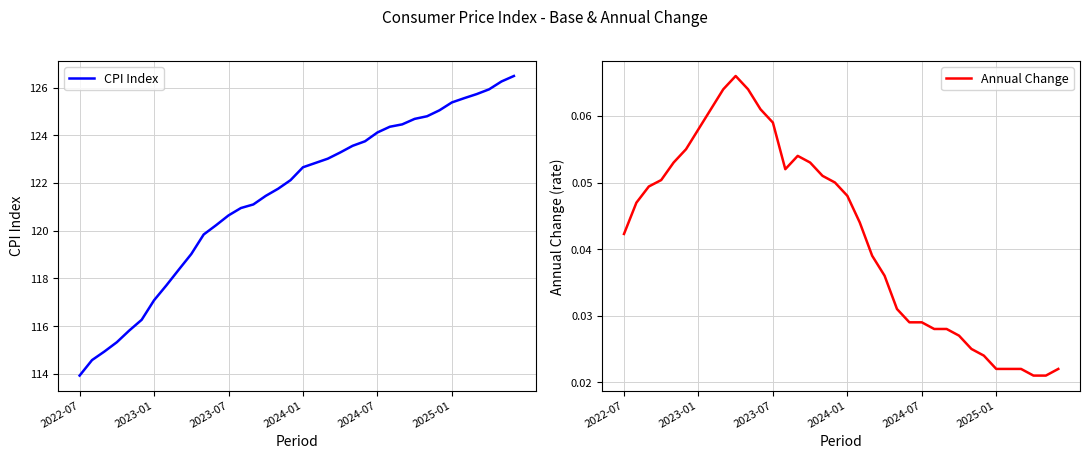

How many values in the CPI Index series are below 122?

17